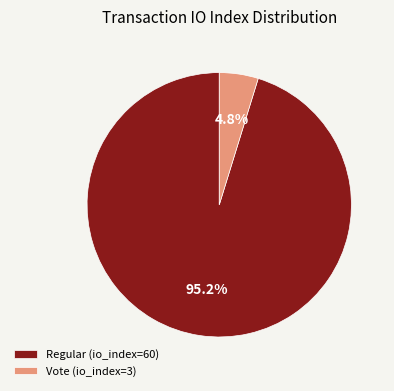

Between Vote (io_index=3) and Regular (io_index=60), which is larger?

Regular (io_index=60)